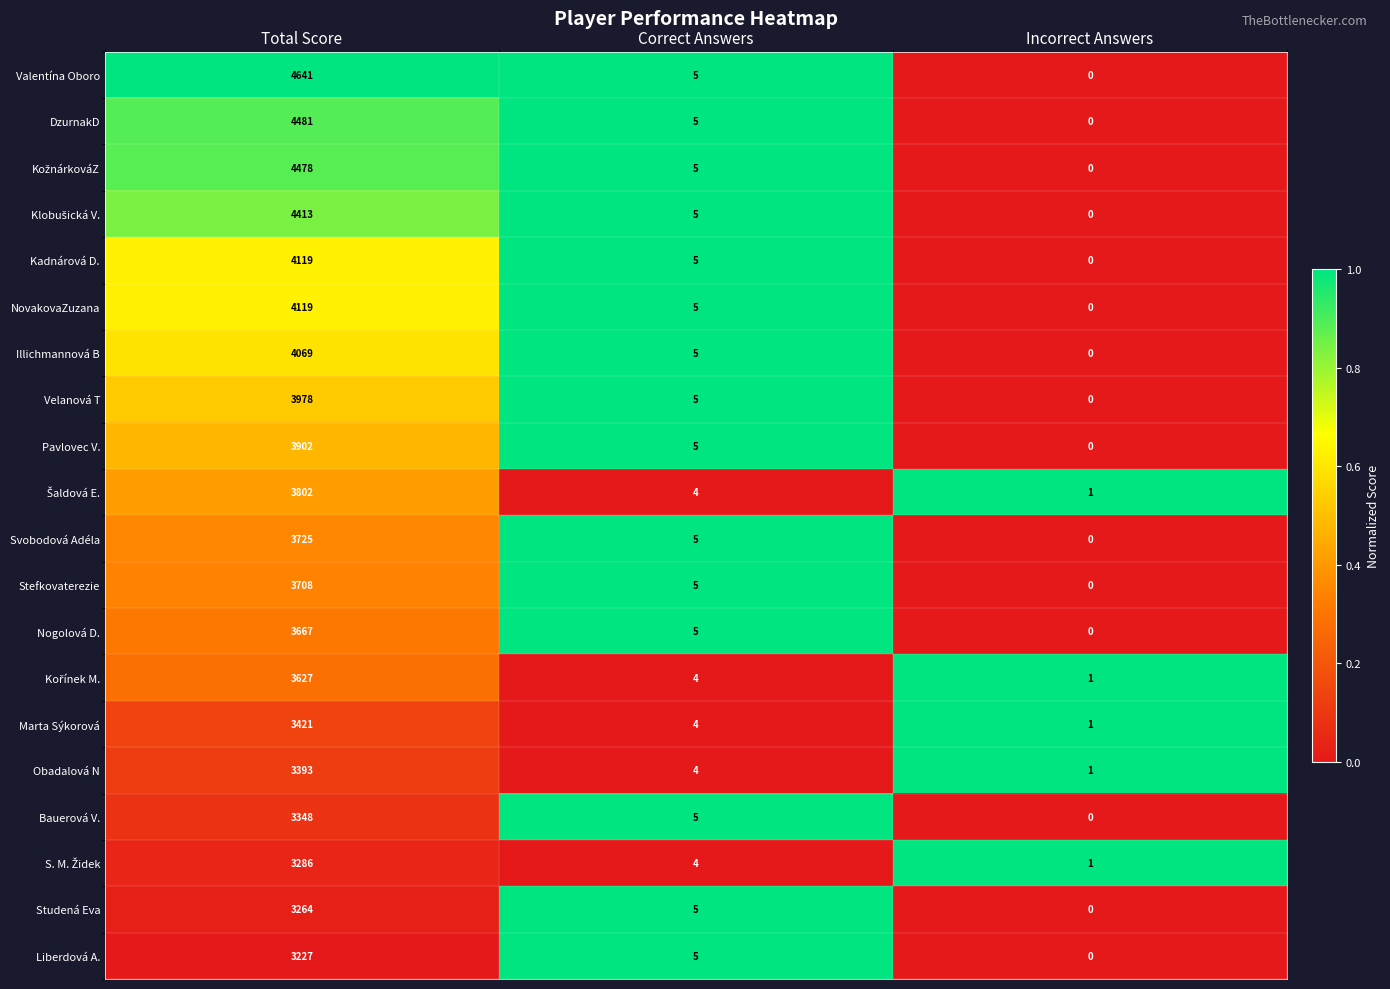

How many values in the Nogolová D. series are below 5?

1